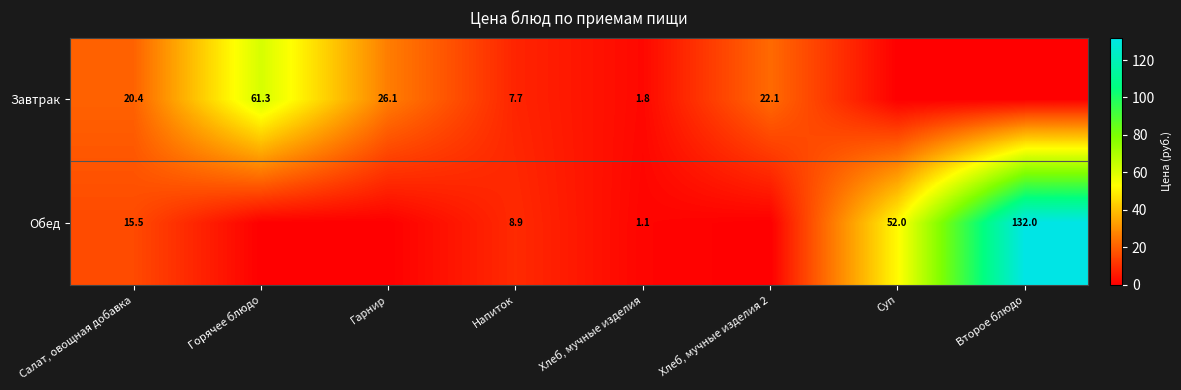

Is it true that Завтрак equals 12.1 at Напиток?

False